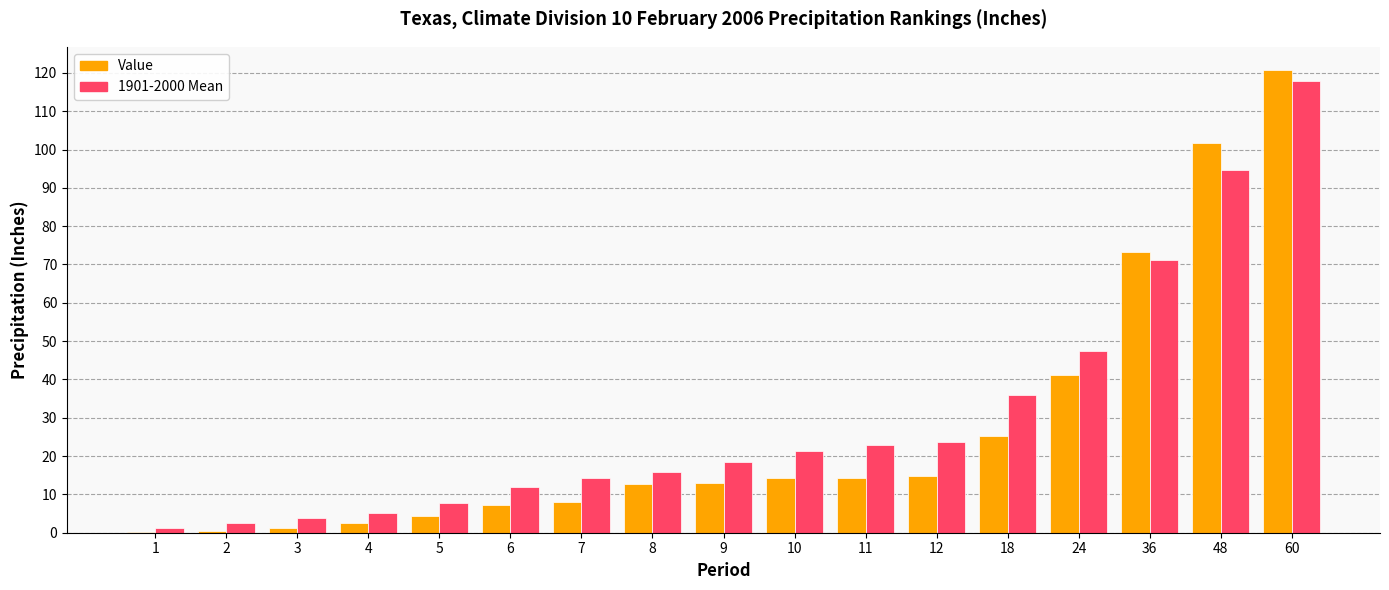

How many distinct data groups are displayed?

2